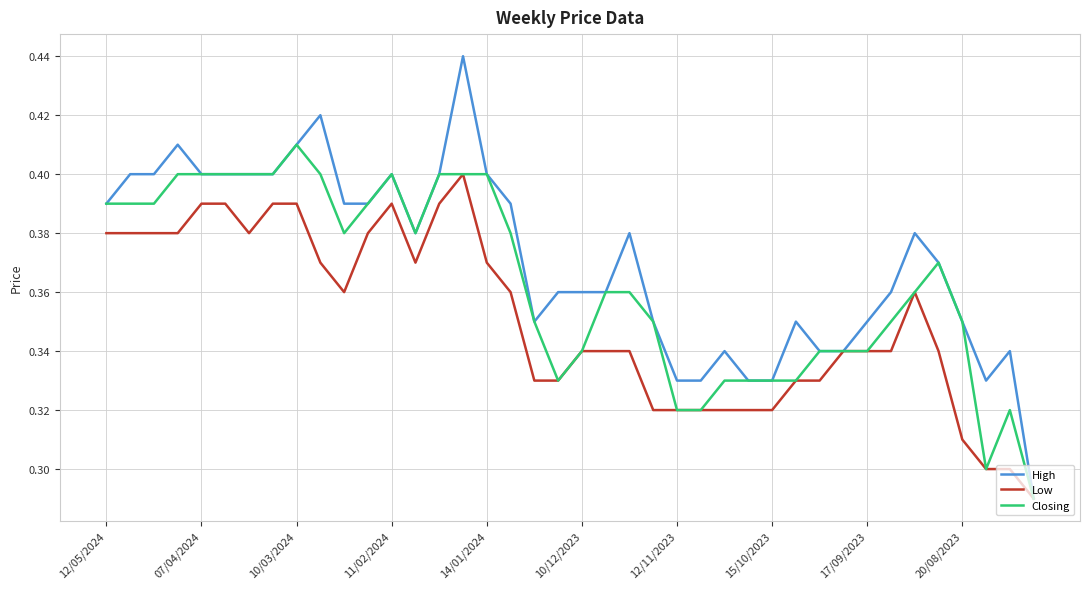

Which series has the largest range (max minus min)?

High